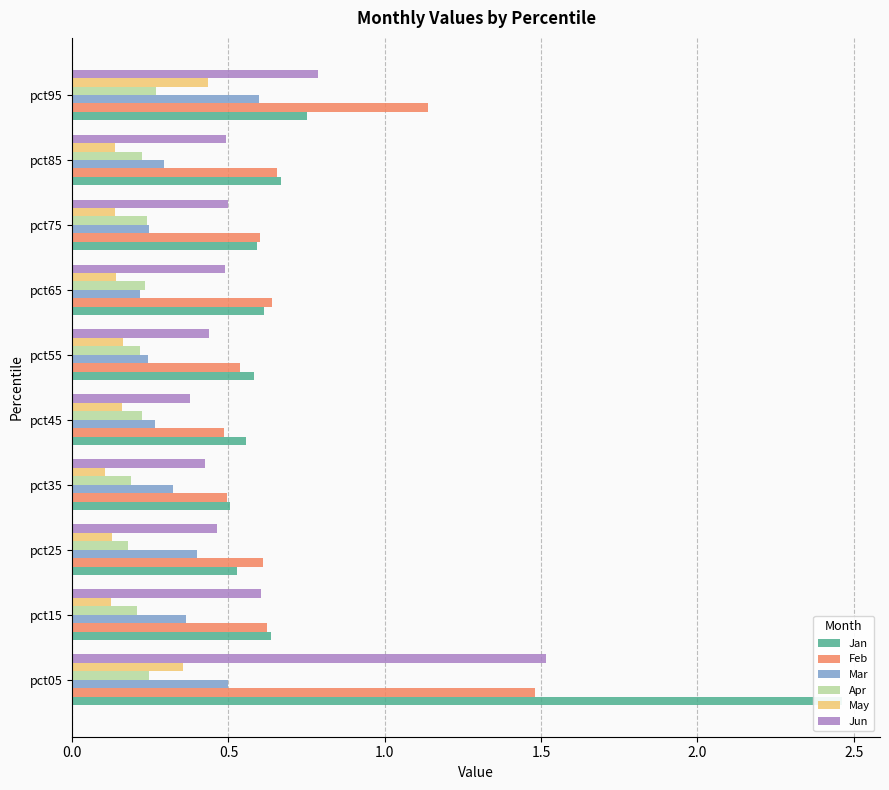

What is the value of the Mar bar at the 1st from the left?

0.5